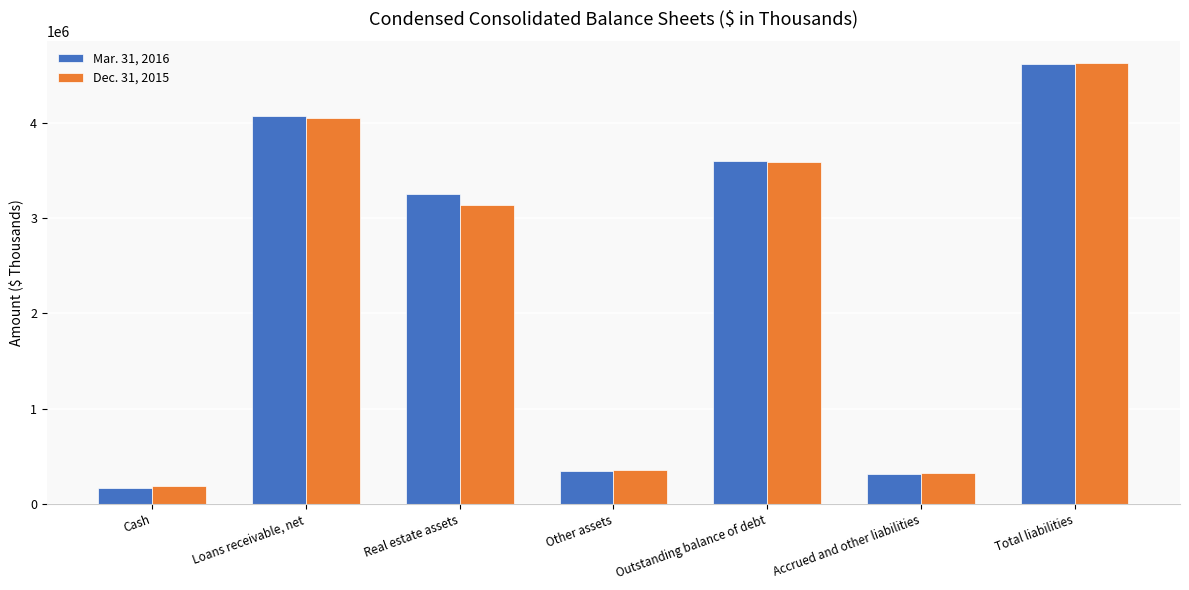

Between Loans receivable, net and Total liabilities, which series saw the biggest shift?

Dec. 31, 2015